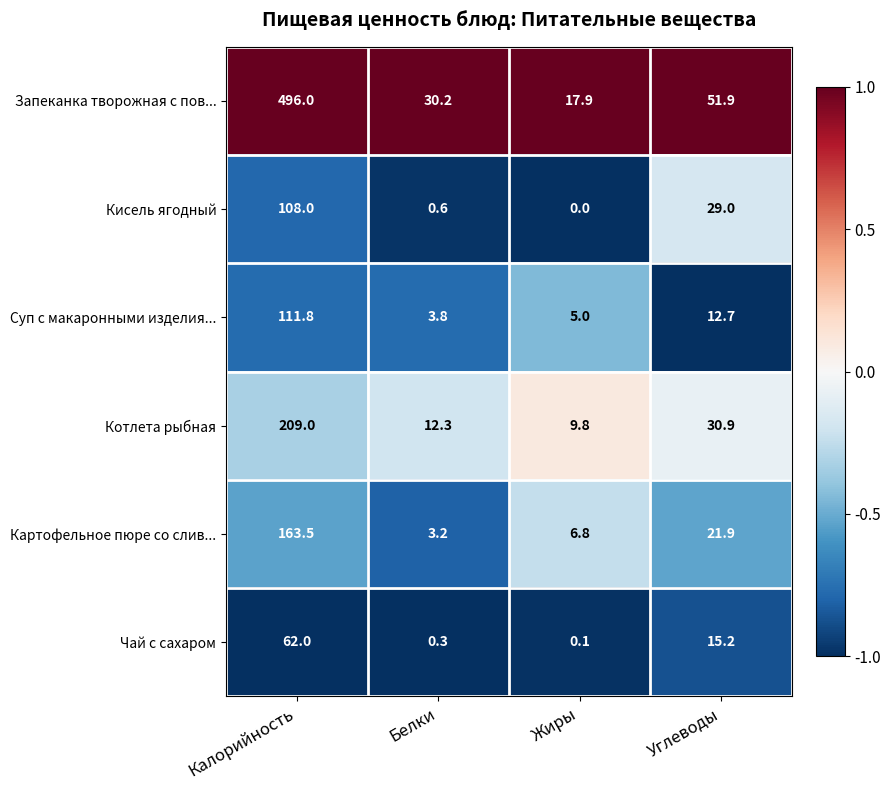

At how many categories does at least one series exceed 0?

4